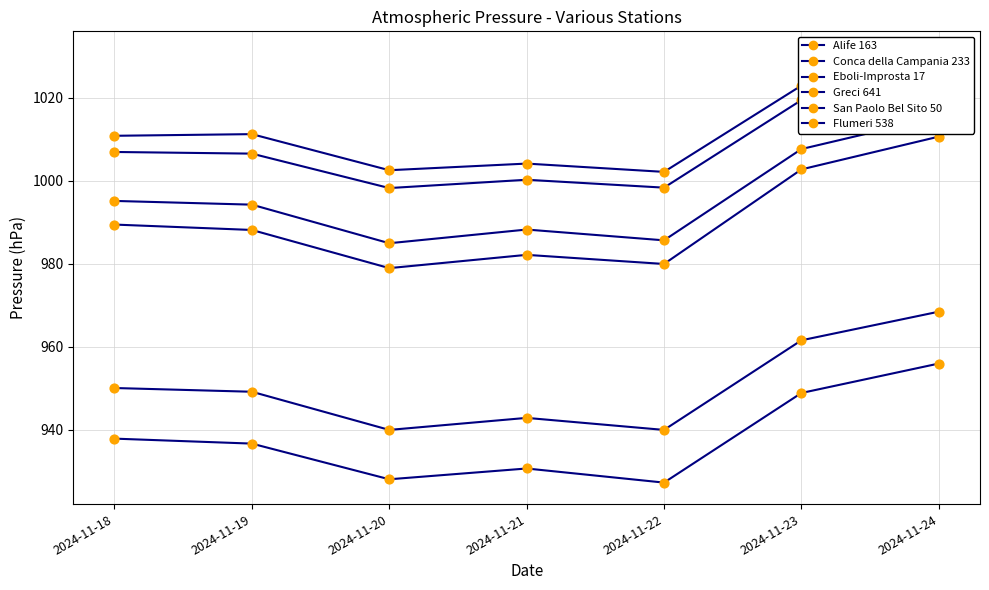

What are all the series names shown in the legend?

Alife 163, Conca della Campania 233, Eboli-Improsta 17, Greci 641, San Paolo Bel Sito 50, Flumeri 538